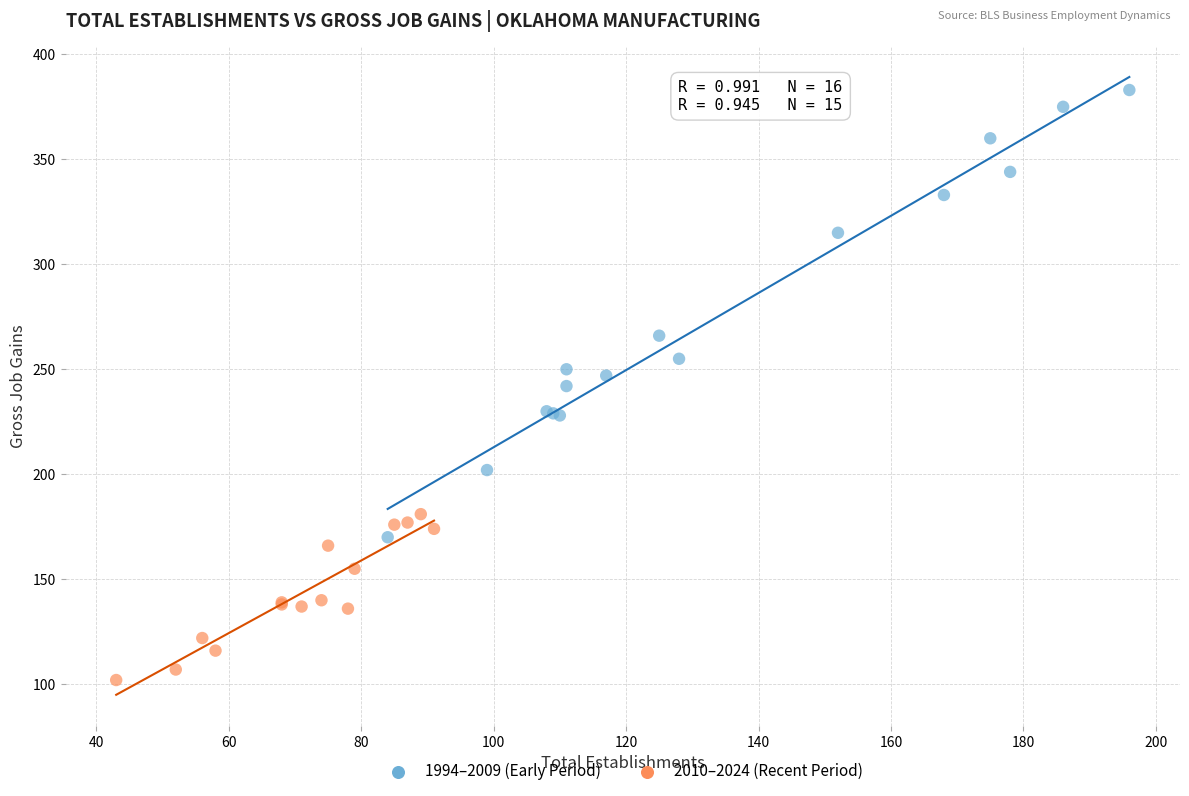

Which series reaches the minimum Y coordinate?

2010–2024 (Recent Period)